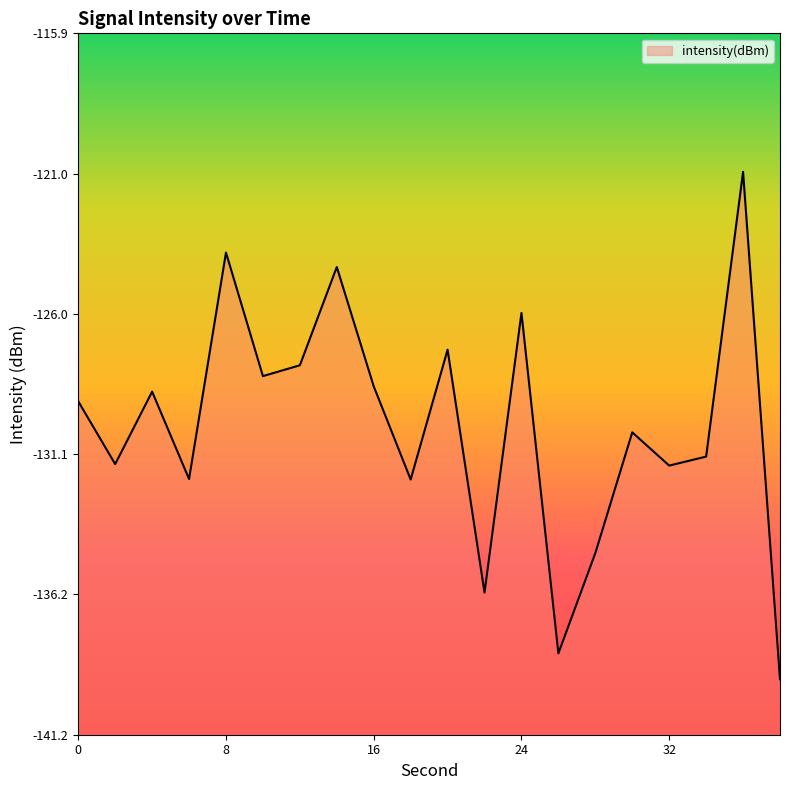

Reading right to left, extract all data points from this chart.

38=-139.2	36=-120.9	34=-131.2	32=-131.5	30=-130.3	28=-134.7	26=-138.3	24=-126.0	22=-136.1	20=-127.3	18=-132.0	16=-128.6	14=-124.3	12=-127.9	10=-128.3	8=-123.8	6=-132.0	4=-128.8	2=-131.5	0=-129.2